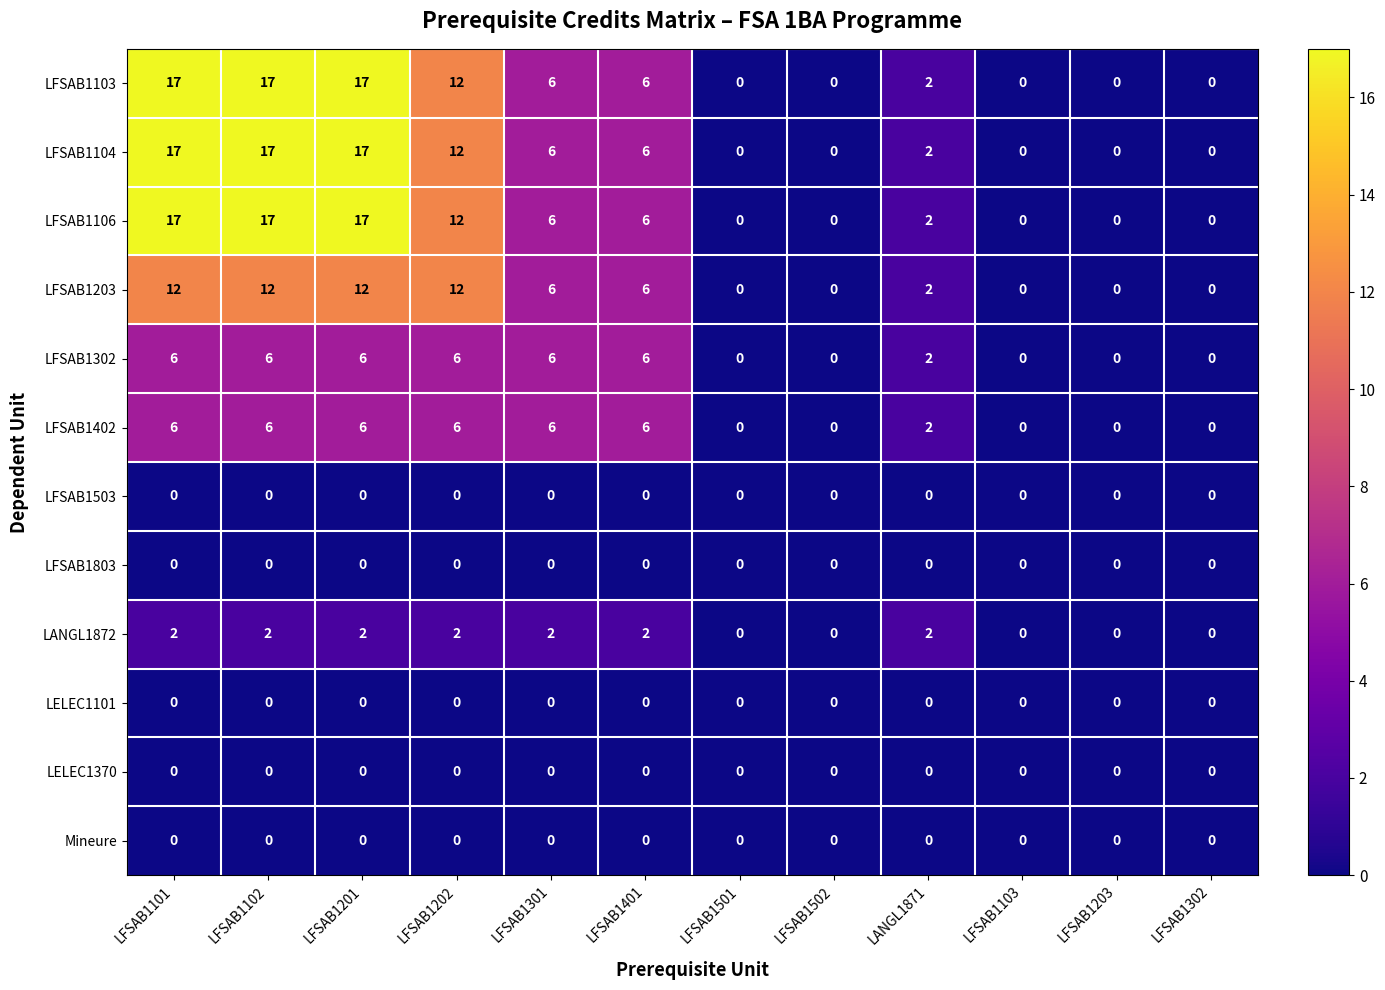

What is the difference between the second highest and minimum values in the LFSAB1106 series?

17